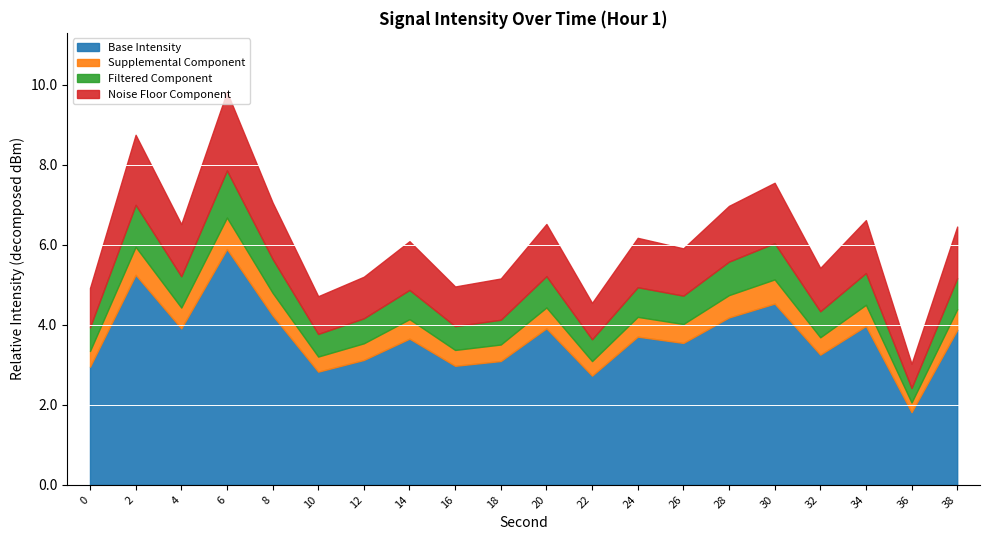

The Base Intensity series shows 2.6 at 20. True or false?

False